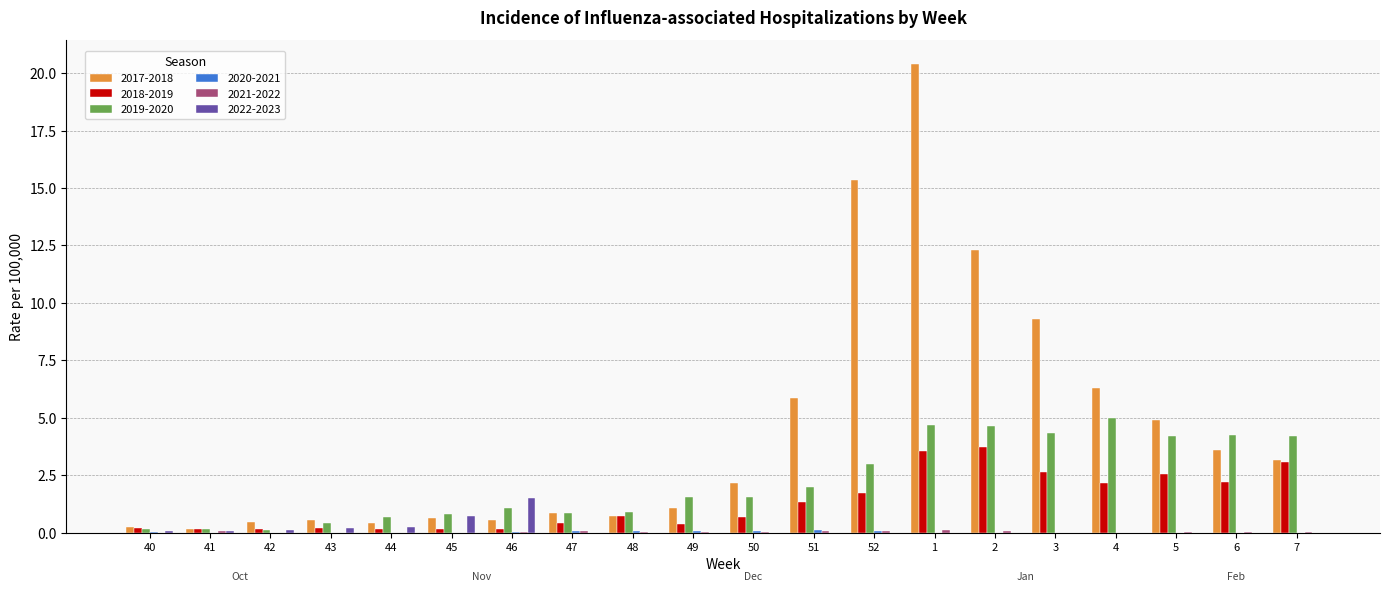

How many groups of bars are there?

20